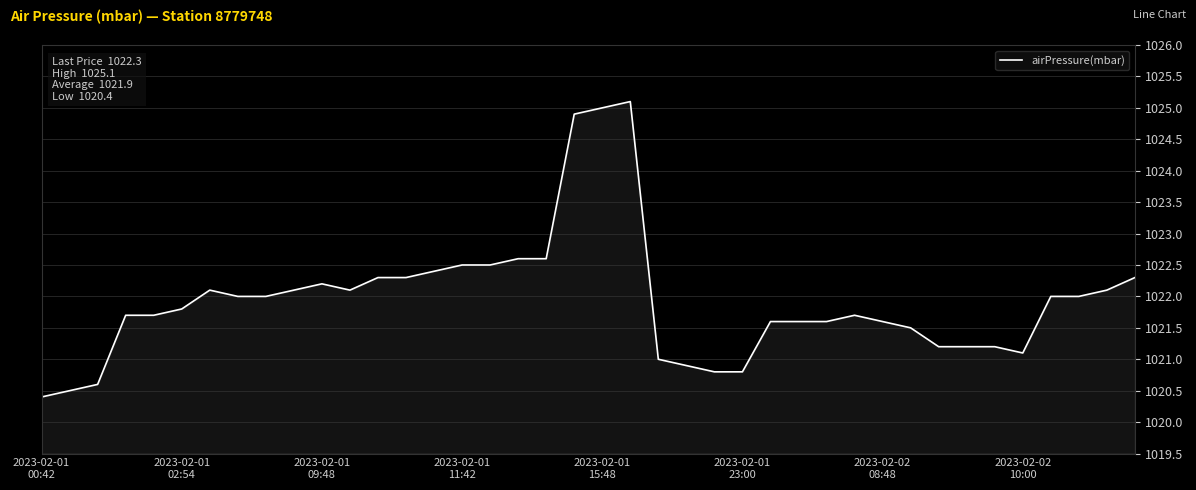

What is the minimum value shown in the chart?

1020.4